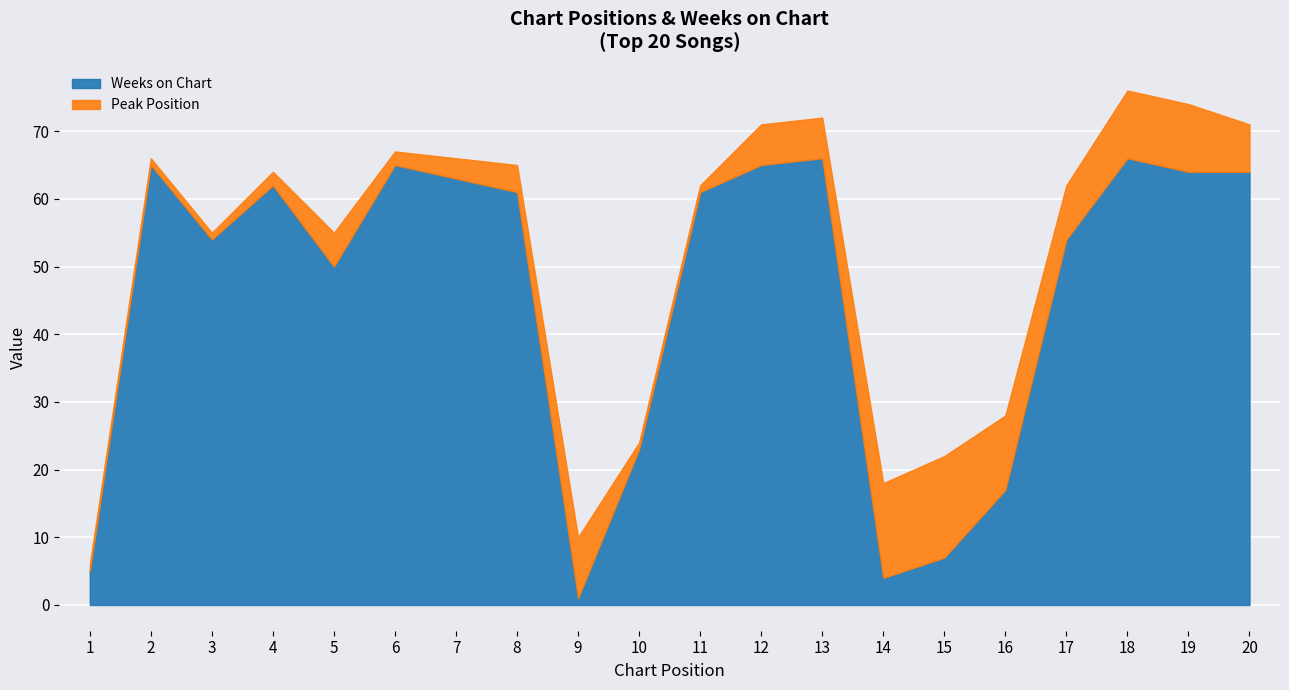

How many lines are shown in the chart?

2